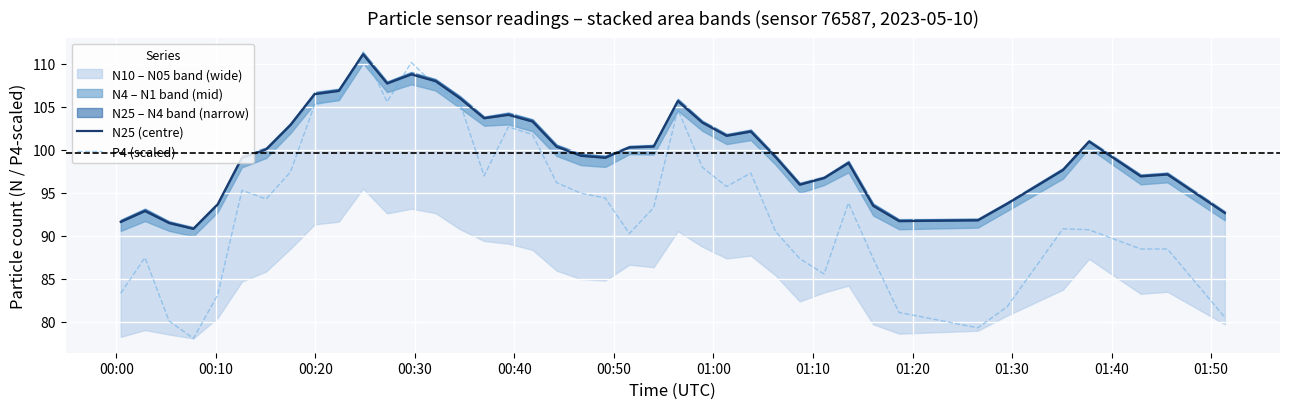

What is the minimum value shown in the chart?

78.1